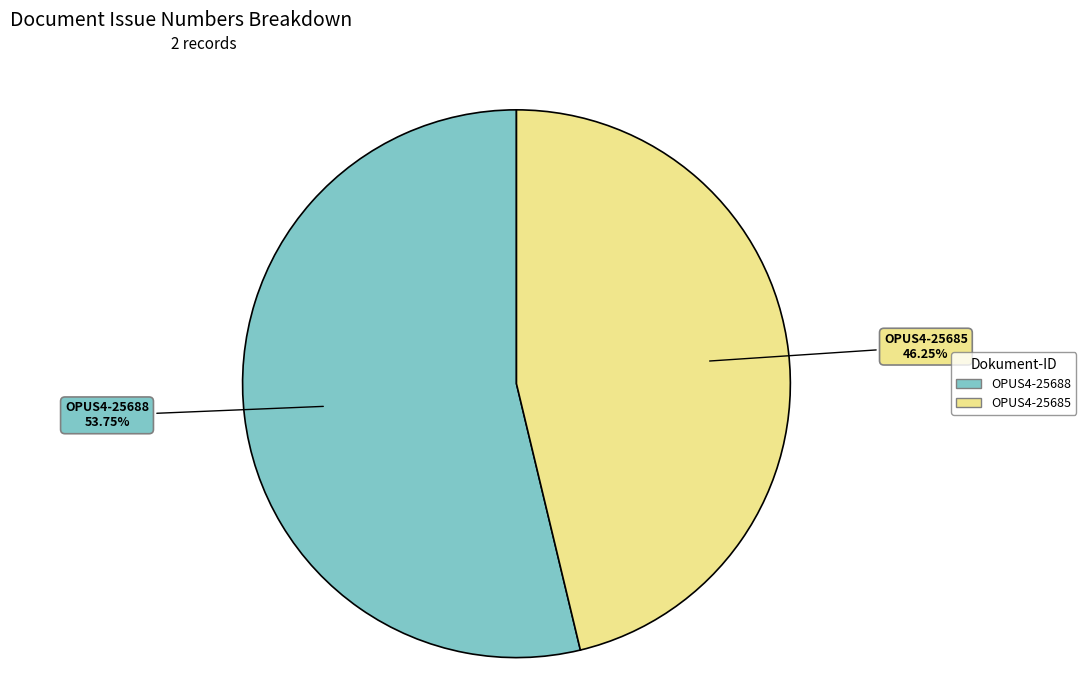

Count the number of slices in the pie.

2